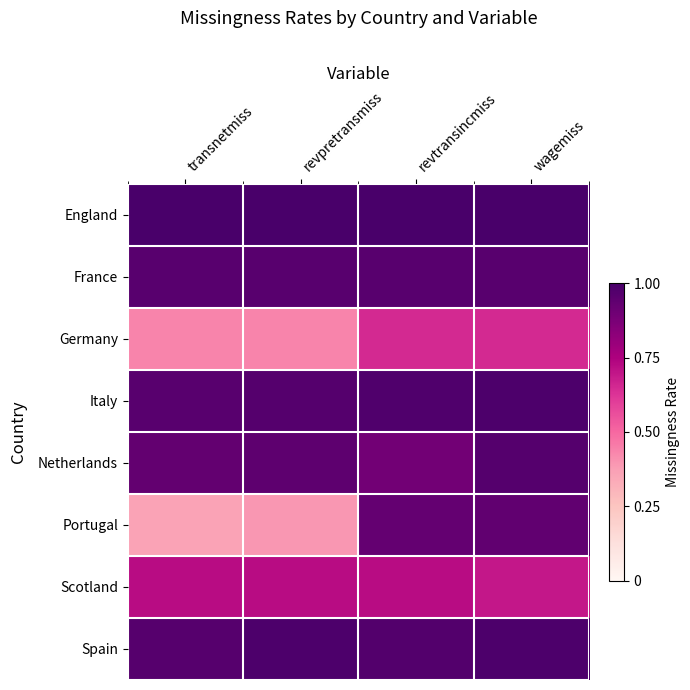

Which series has the widest spread of values?

Portugal